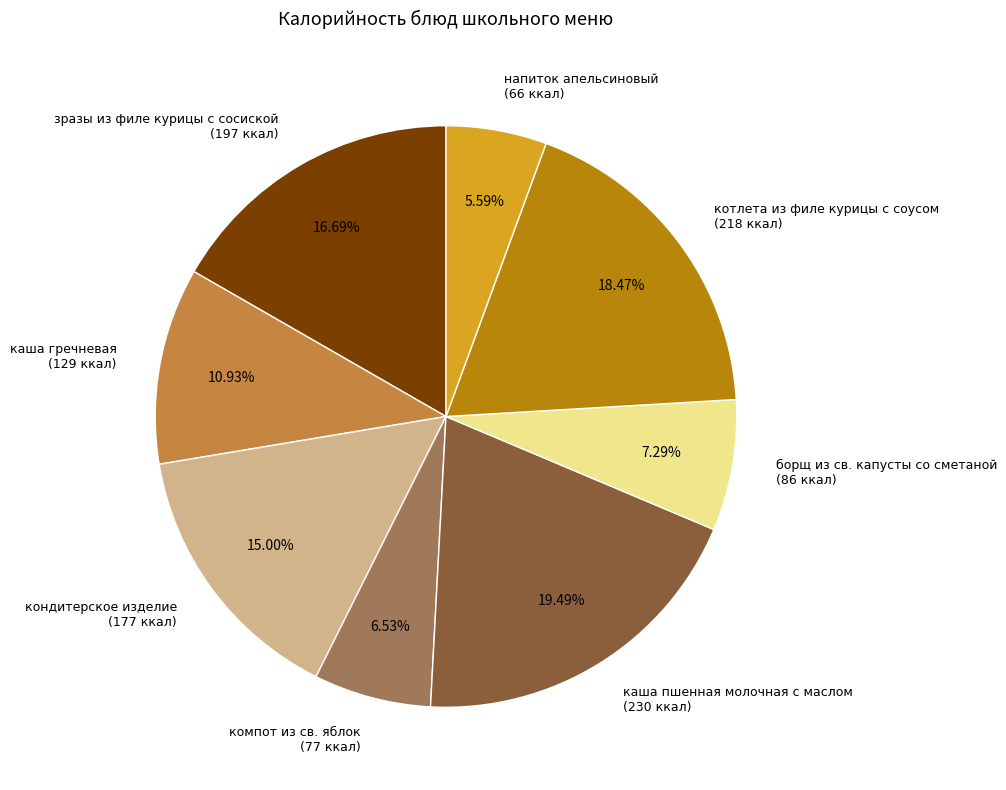

Is it true that каша пшенная молочная с маслом is 19% of the pie?

True